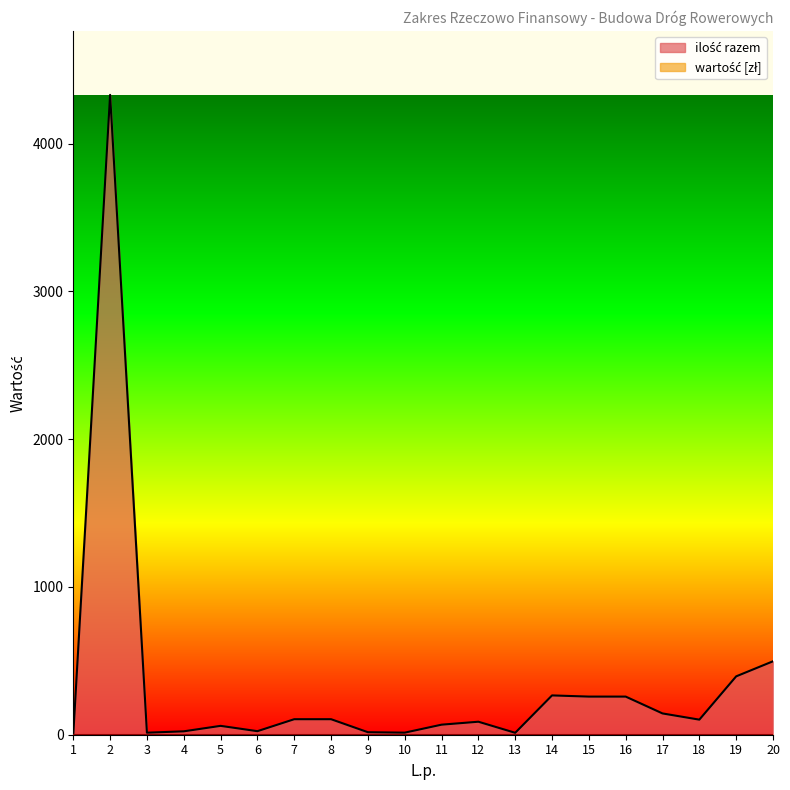

Where is the data nearest to the value 2165?

20